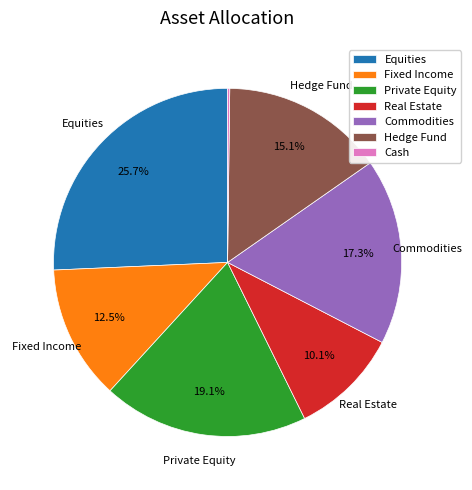

Approximately how many times larger is the value at Real Estate compared to Hedge Fund?

0.7